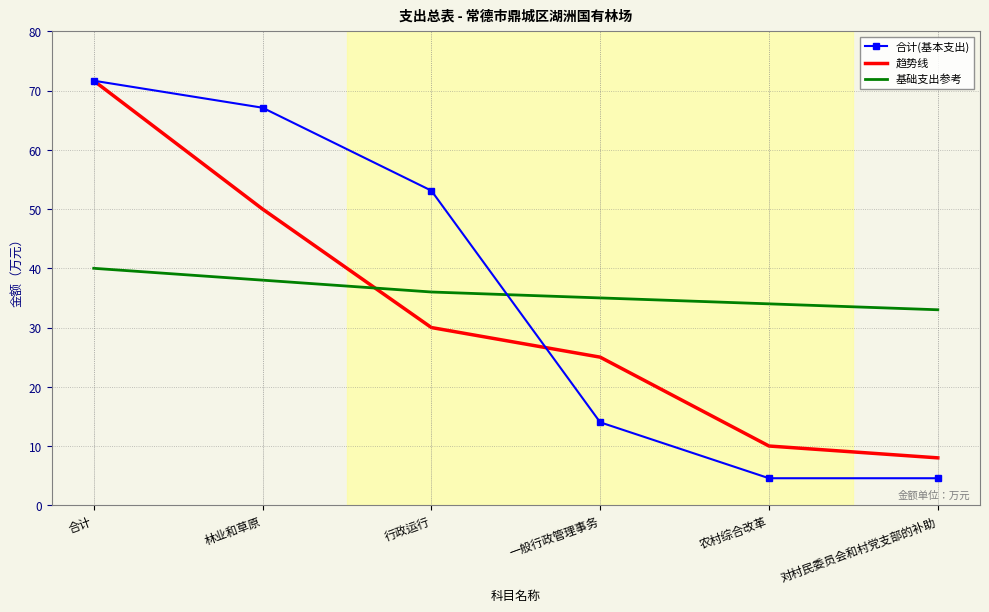

Where is 合计(基本支出) nearest to the value 38?

行政运行